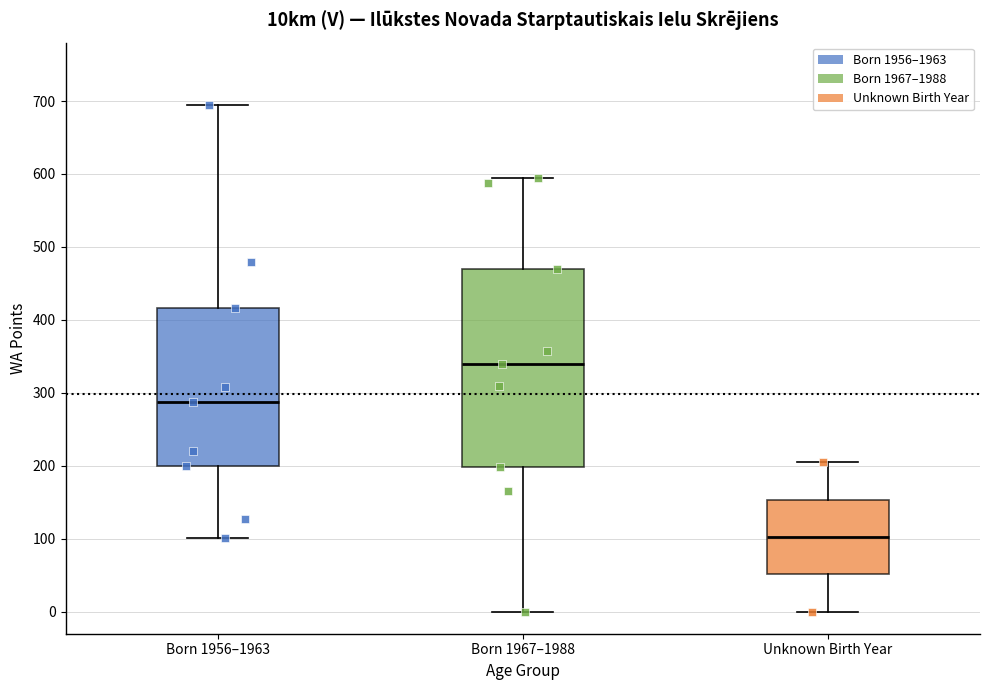

Which box has the highest median line?

Born 1967–1988